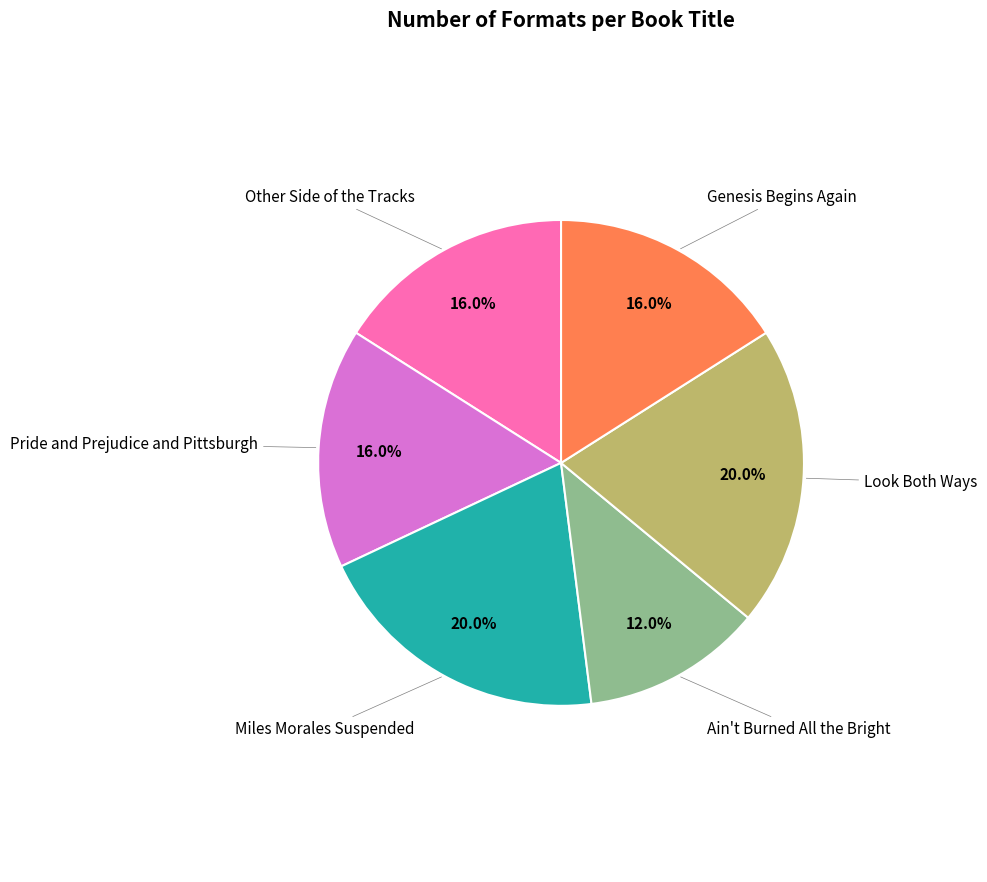

How many slices are in this pie chart?

6